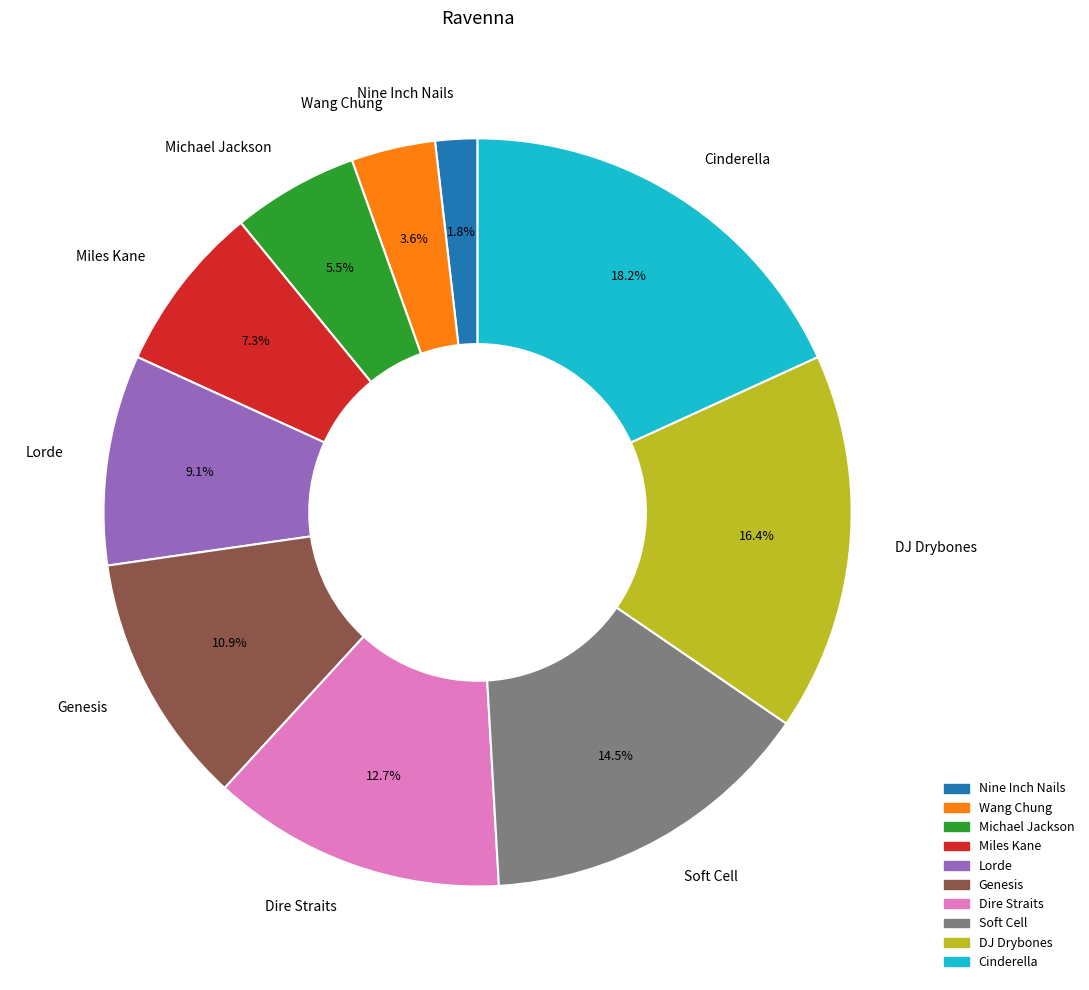

Combined, do Cinderella and Genesis account for over 50%?

No